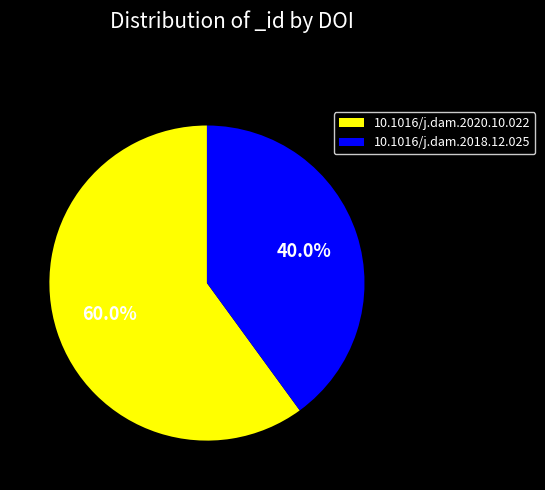

How many slices are in this pie chart?

2